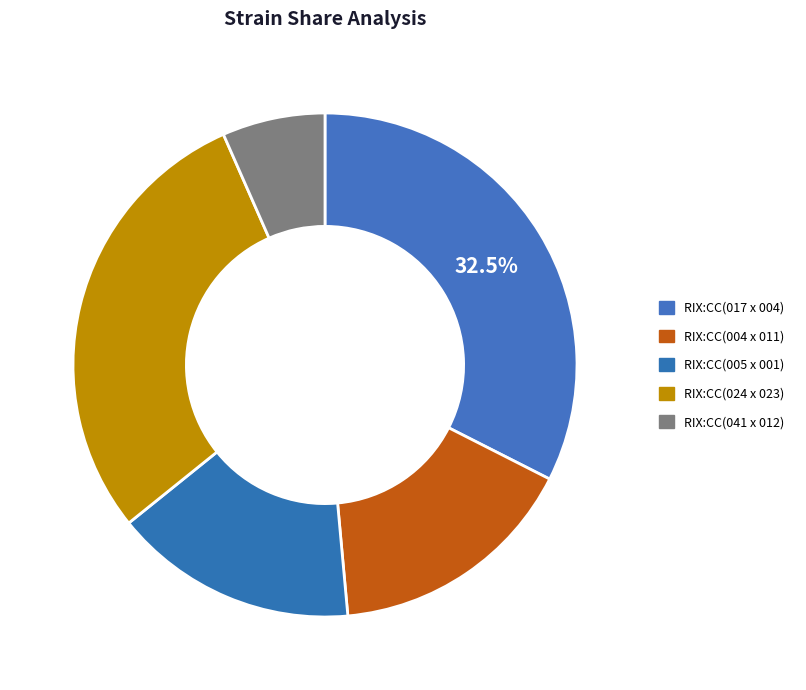

How many segments does this pie chart have?

5